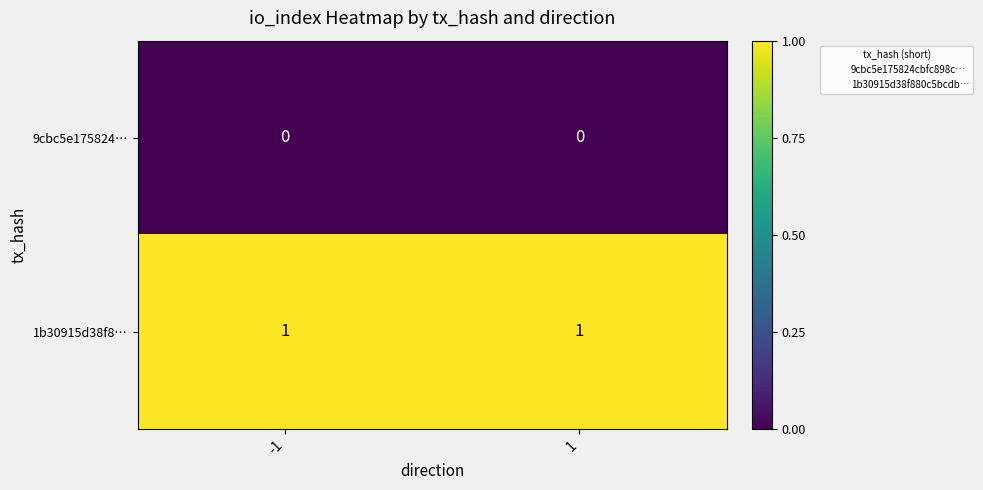

The 1b30915d38f8… series shows 1 at 1. True or false?

True